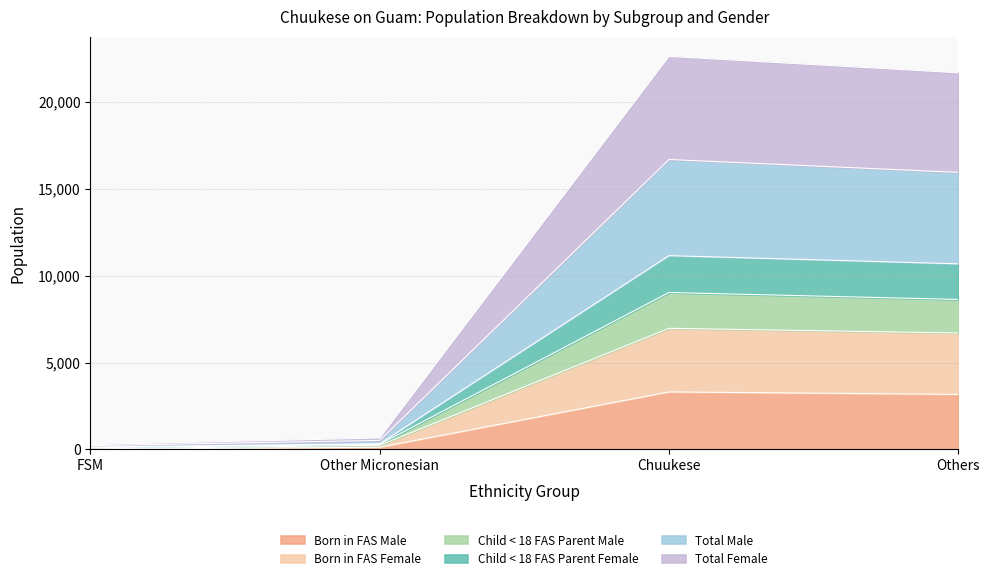

The value of Child < 18 FAS Parent Male at Chuukese is 29135. True or false?

False